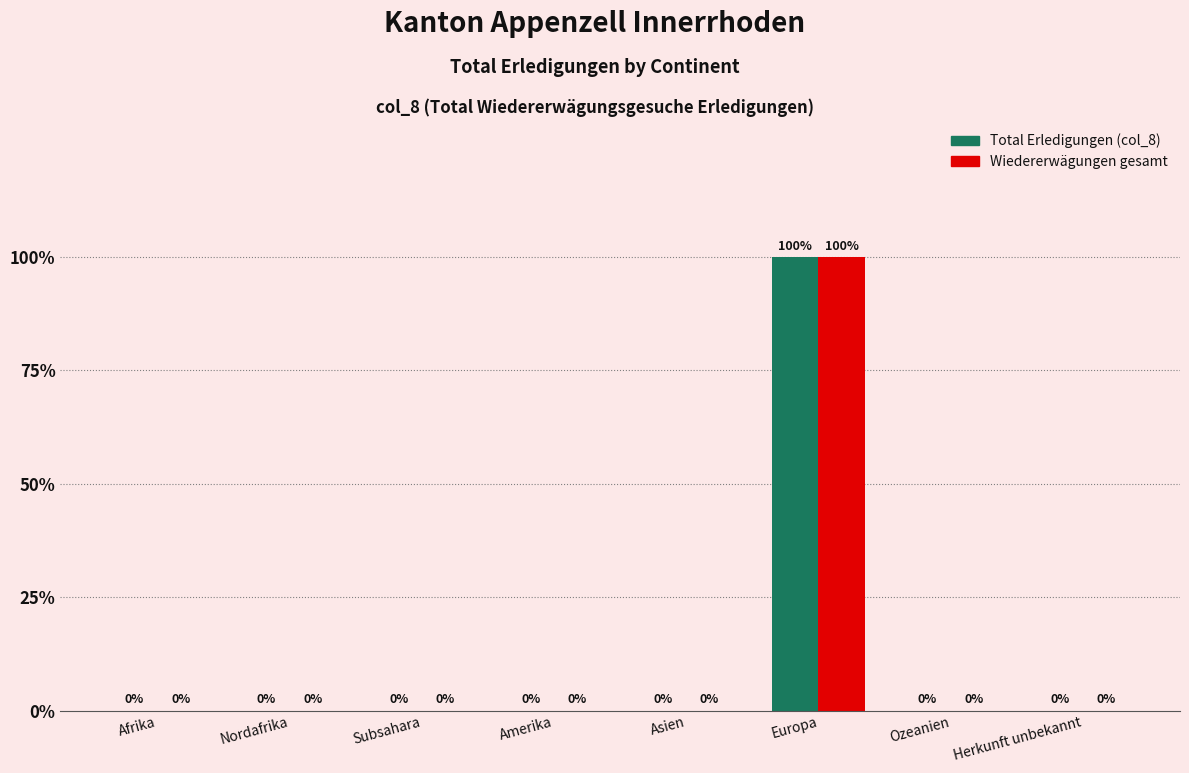

Does the chart contain stacked bars?

No